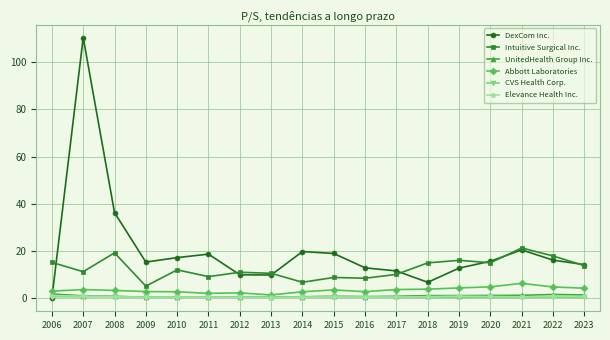

Count the number of categories in the chart.

18